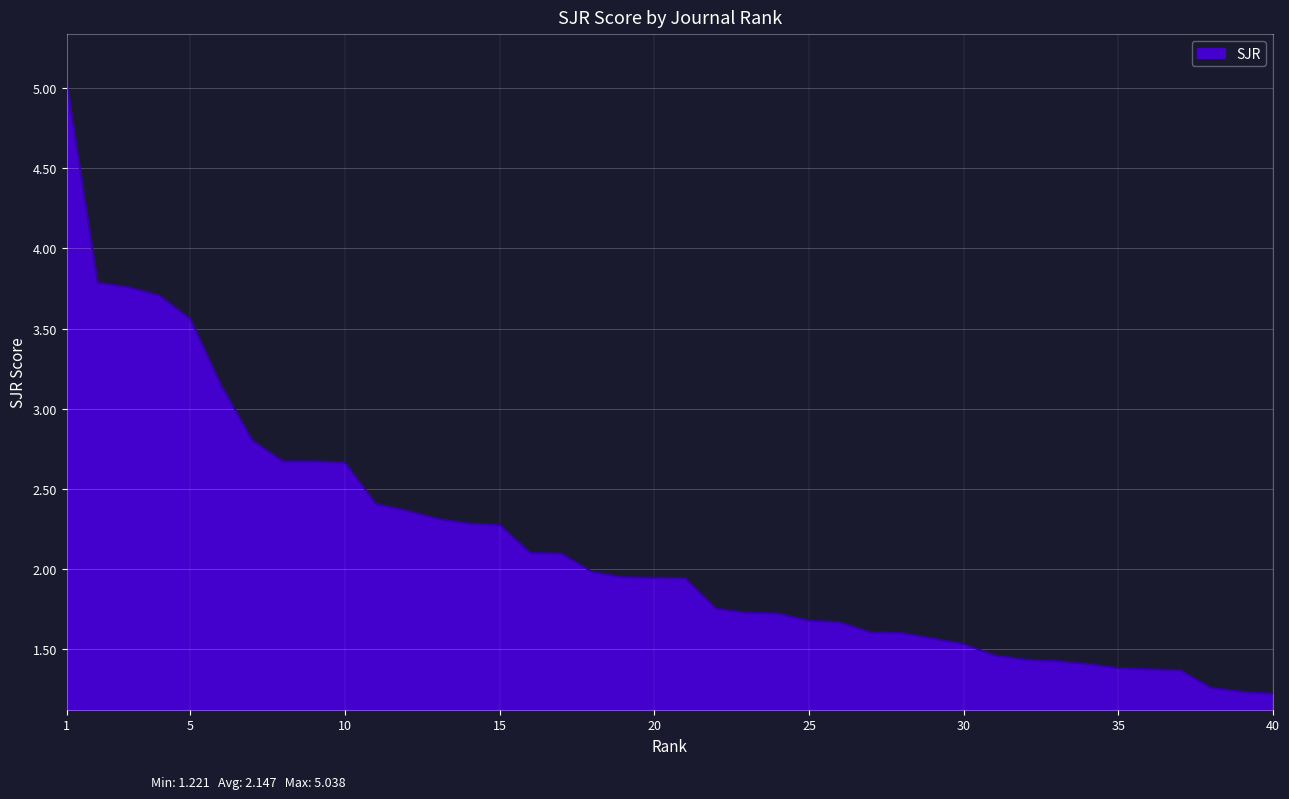

What is the smallest value displayed?

1.2